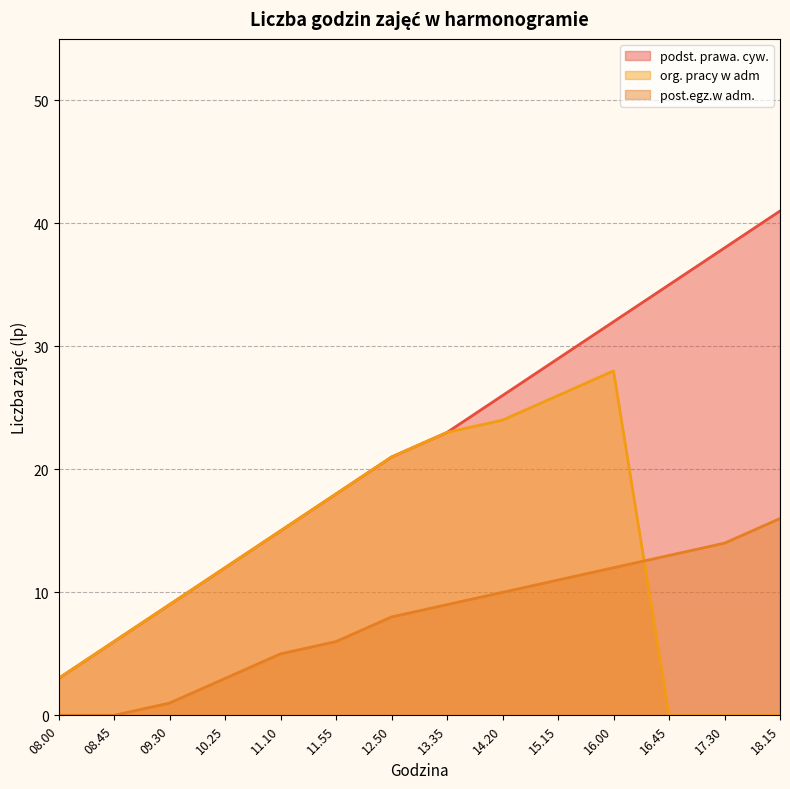

Rank the categories by org. pracy w adm value from highest to lowest.

16.00, 15.15, 14.20, 13.35, 12.50, 11.55, 11.10, 10.25, 09.30, 08.45, 08.00, 16.45, 17.30, 18.15